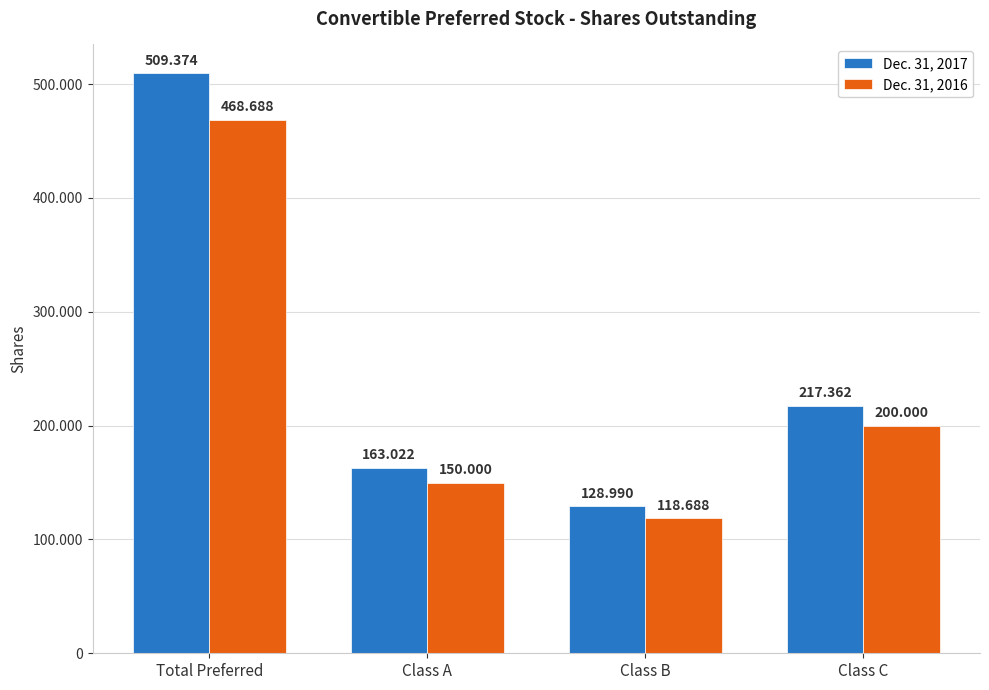

Reading right to left, transcribe all the data shown in this chart.

Dec. 31, 2017: 217362	128990	163022	509374
Dec. 31, 2016: 200000	118688	150000	468688